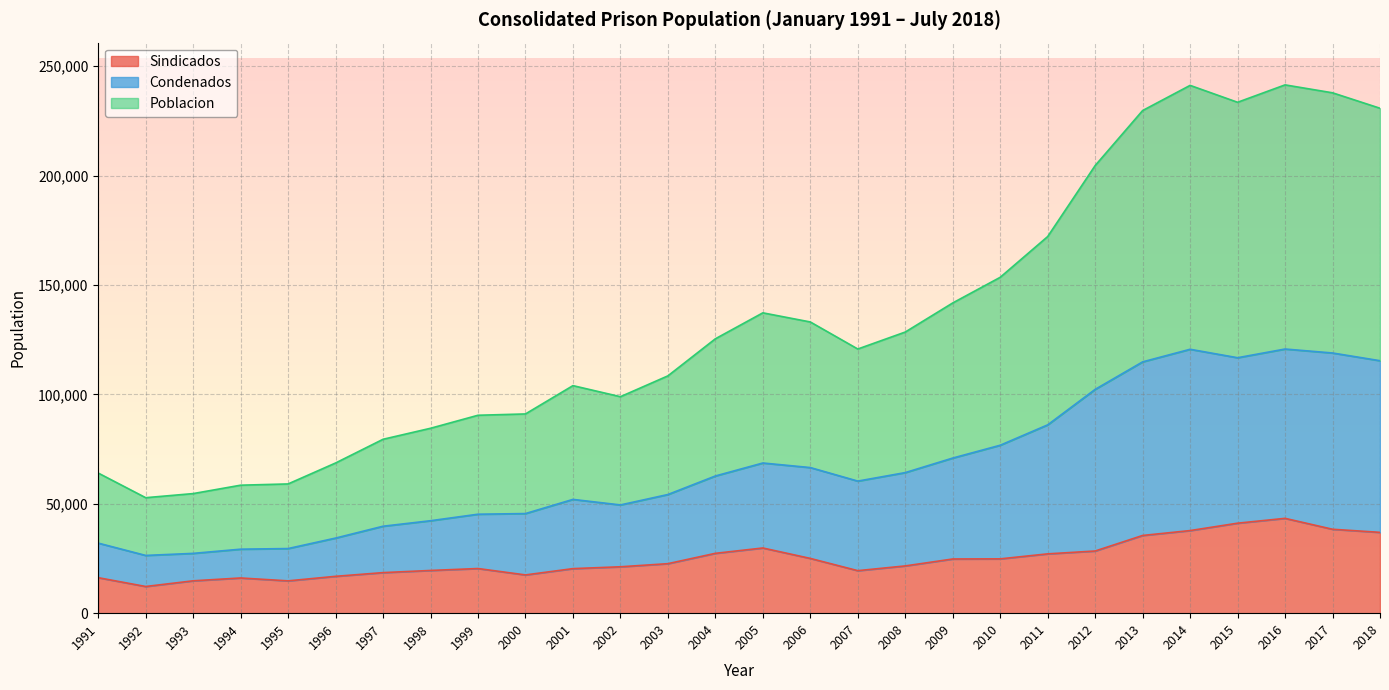

At which category does Poblacion reach its first local peak?

2001